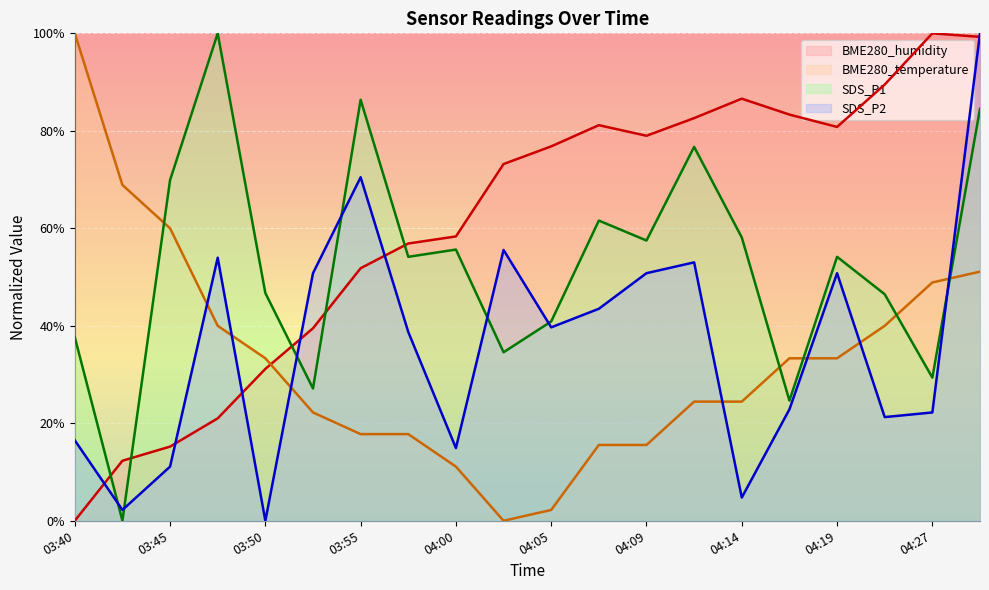

How many intersections are there between SDS_P1 and BME280_temperature?

5